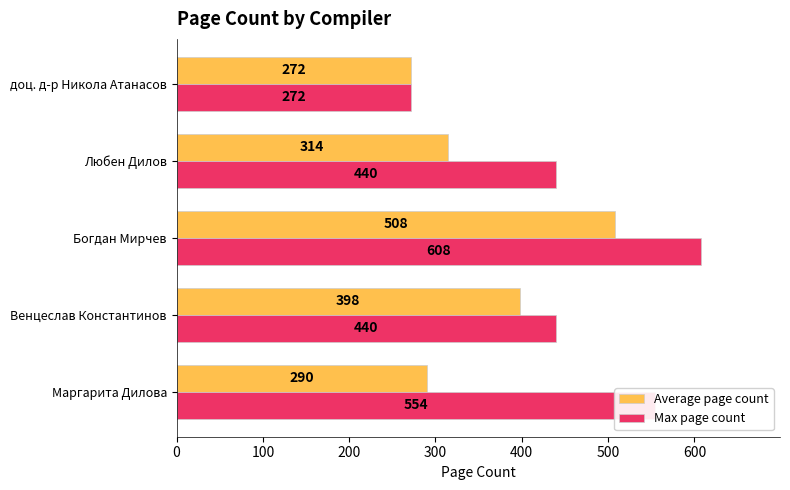

At how many categories does at least one series exceed 390?

4